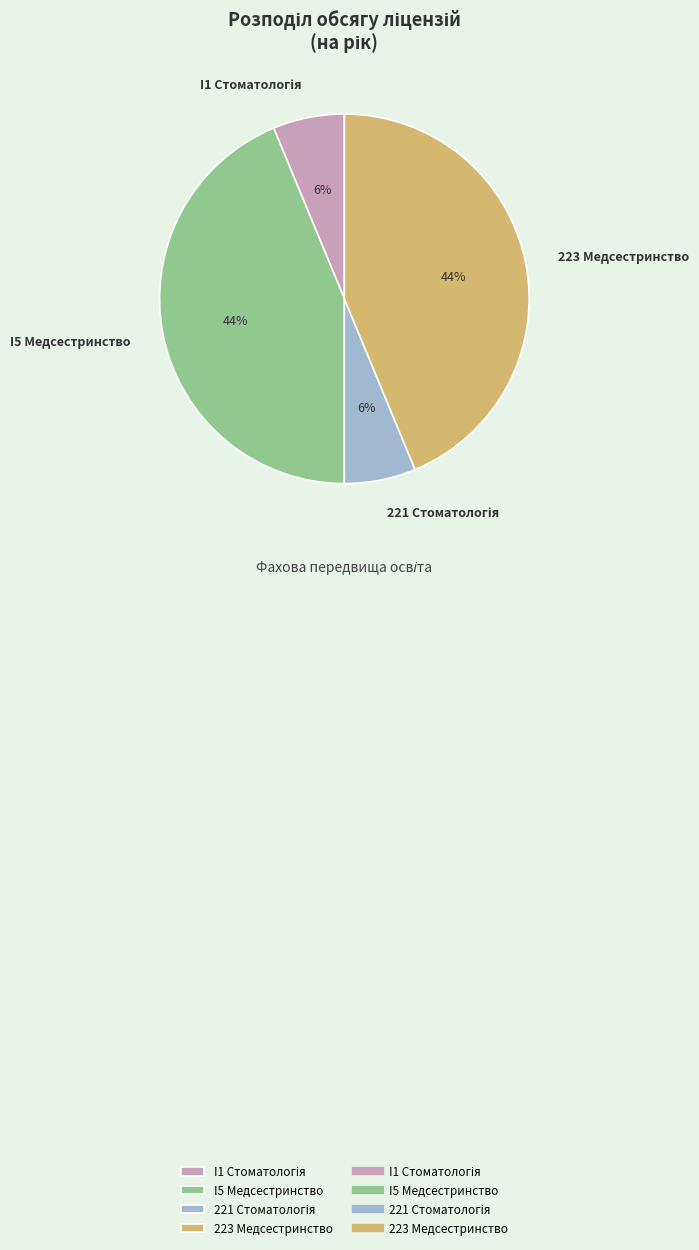

Is there a majority slice in this chart?

No